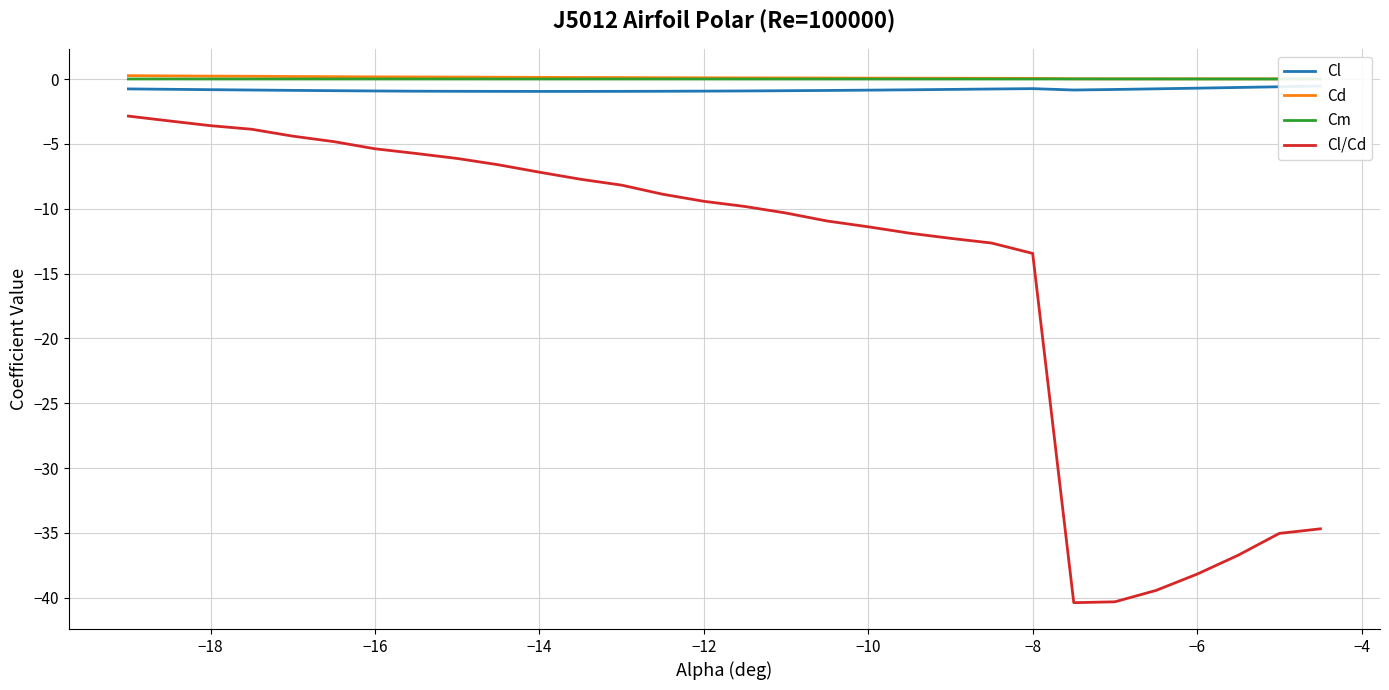

True or false: Cl/Cd and Cm intersect in this chart.

False